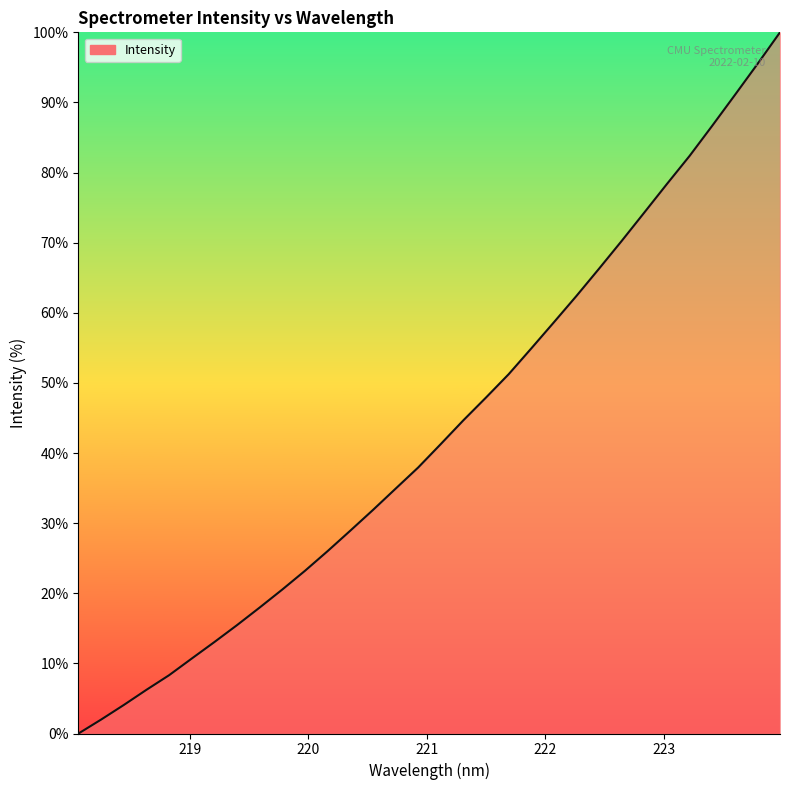

What is the maximum value shown in the chart?

100.0